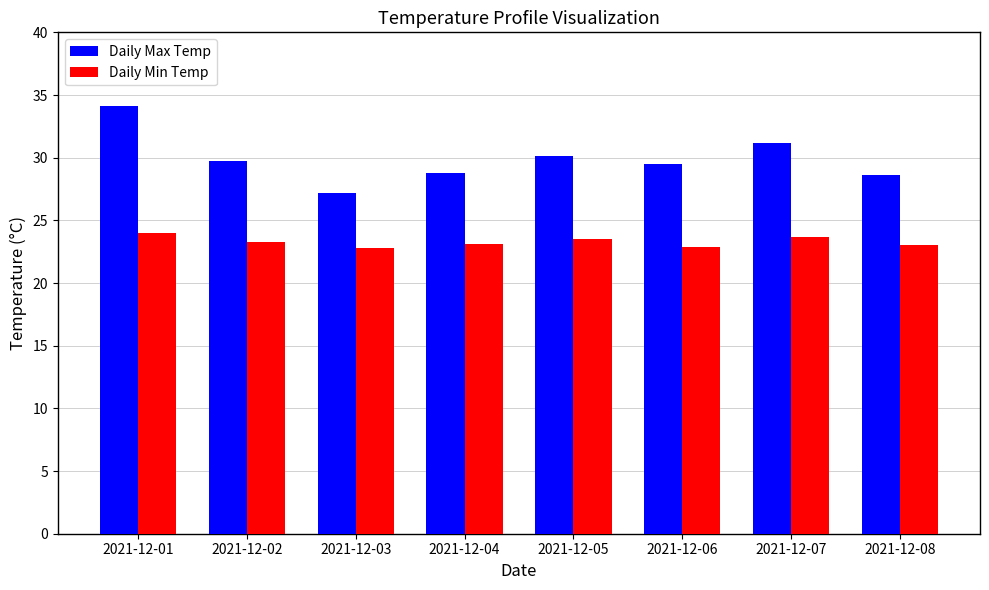

What is the sum of the Daily Min Temp values at 2021-12-05 and 2021-12-02?

46.8